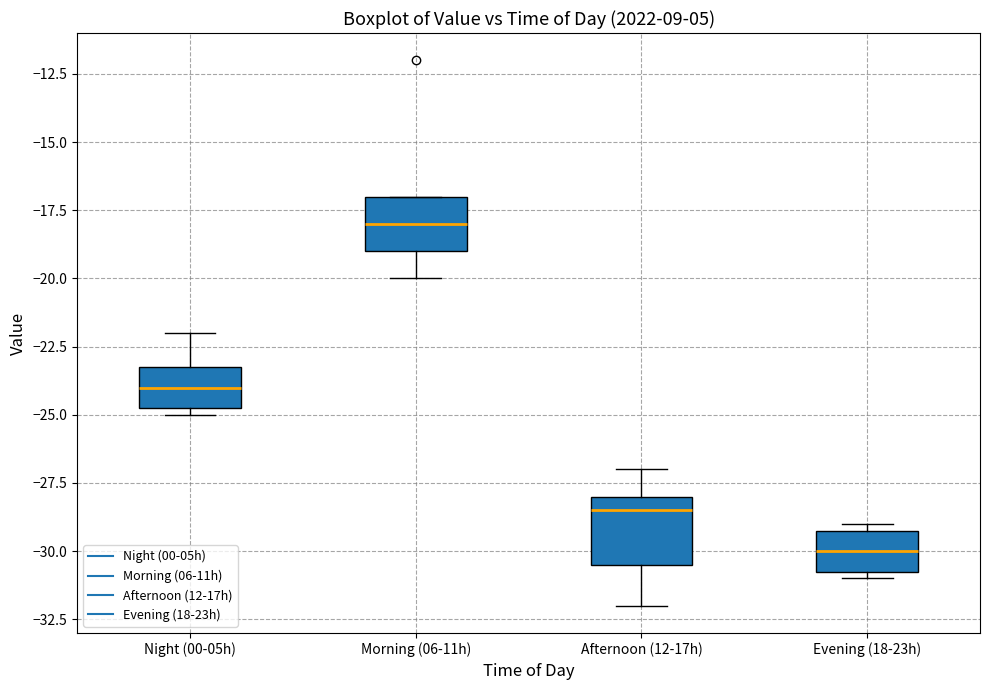

Where is the lower edge of the box for Afternoon (12-17h) on the y-axis? The values are not printed on the chart, so give them approximately, as read against the axis.

-30.5